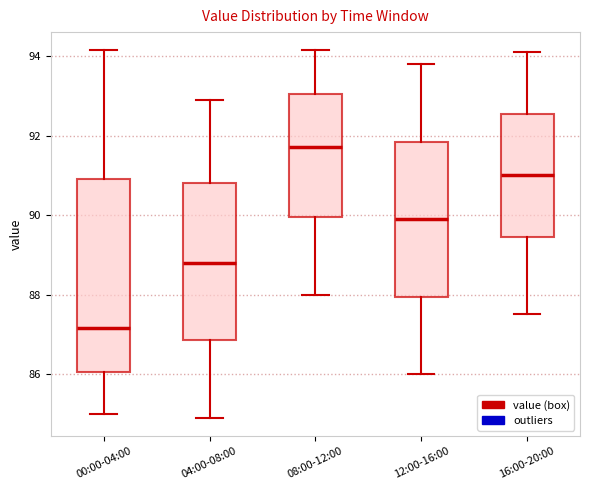

Which box has the lowest median line?

00:00-04:00